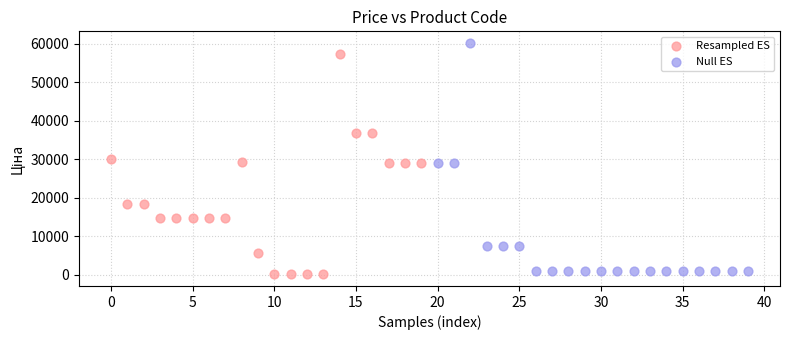

Which series reaches the maximum Y coordinate?

Null ES